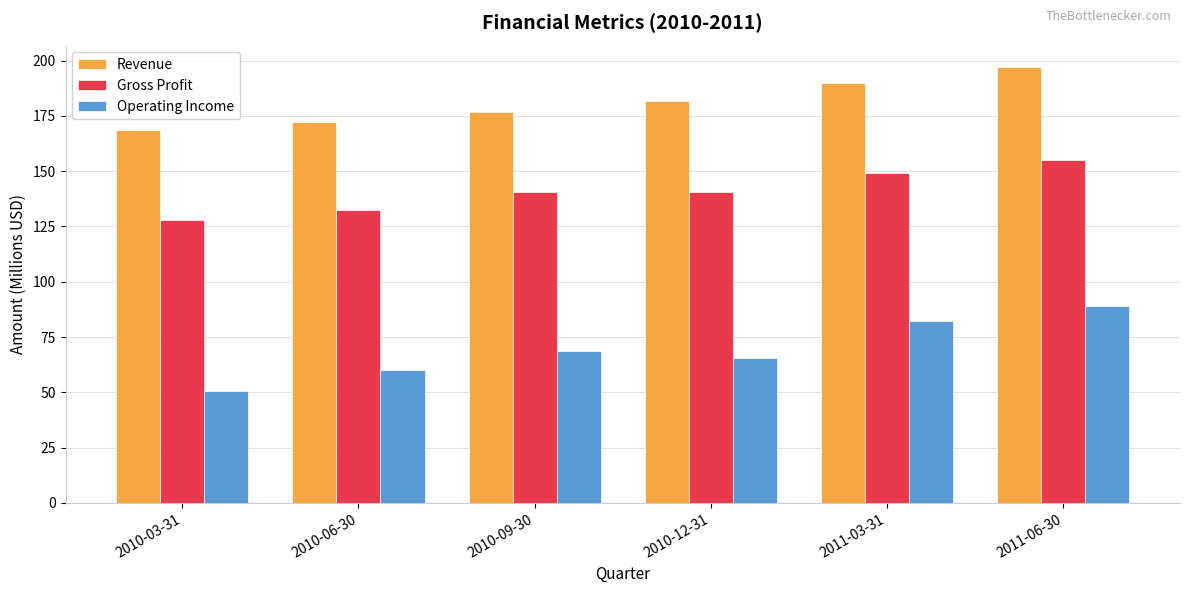

Is it true that Gross Profit equals 203.2 at 2010-03-31?

False